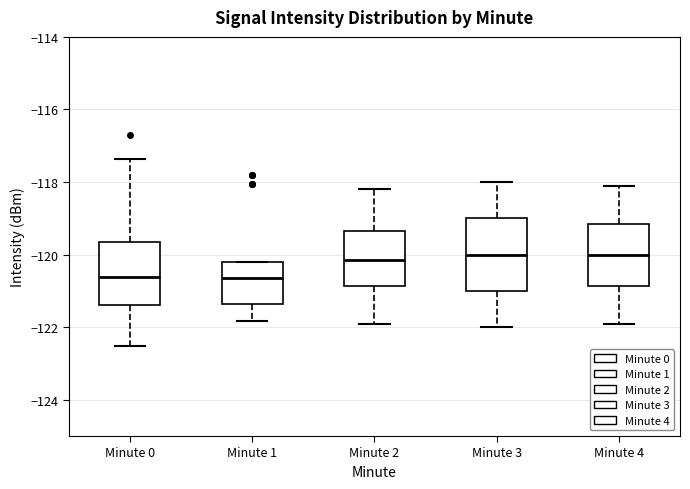

Reading left to right, transcribe this box plot: for each box, give where its median line is, the range the box spans, and where its two whiskers end, as read against the y-axis. The values are not printed on the chart, so give them approximately, as read against the axis.

Minute 0: median -120.6, box -121.4 to -119.6, whiskers -122.6 to -117.4
Minute 1: median -120.6, box -121.4 to -120.2, whiskers -121.8 to -120.2
Minute 2: median -120.2, box -120.8 to -119.4, whiskers -121.8 to -118.2
Minute 3: median -120.0, box -121.0 to -119.0, whiskers -122.0 to -118.0
Minute 4: median -120.0, box -120.8 to -119.2, whiskers -121.8 to -118.0